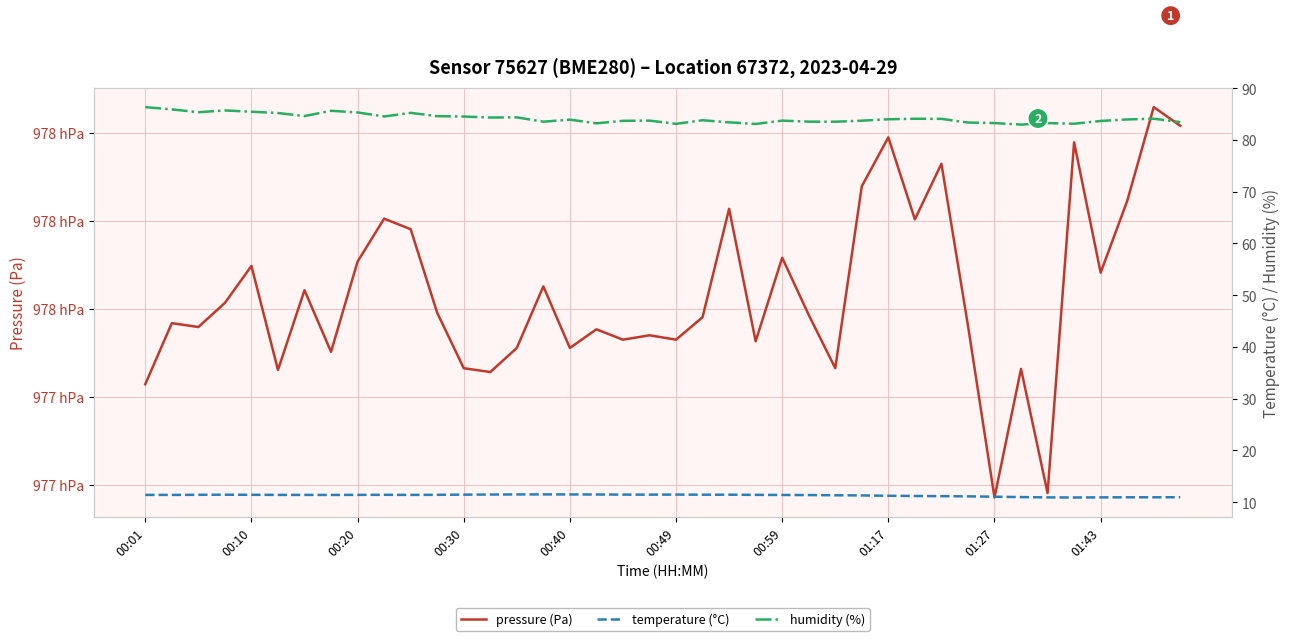

What is the difference between the maximum and minimum values in the temperature (°C) series?

0.6